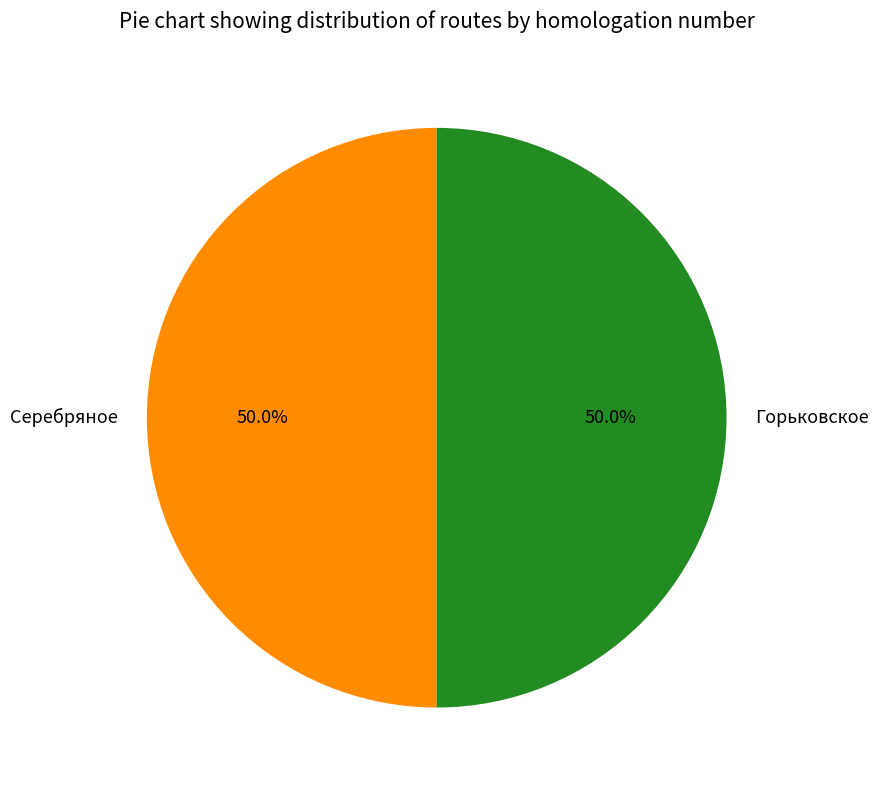

True or false: Серебряное accounts for 37% of the total.

False